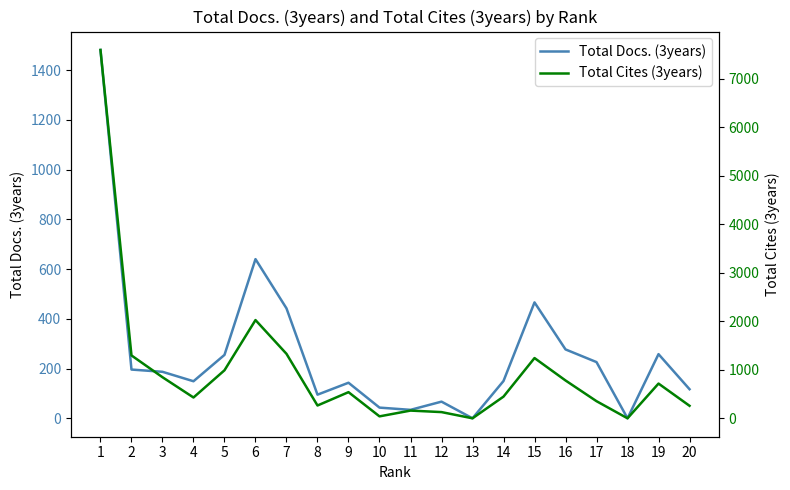

Between 12 and 2, which is larger?

2